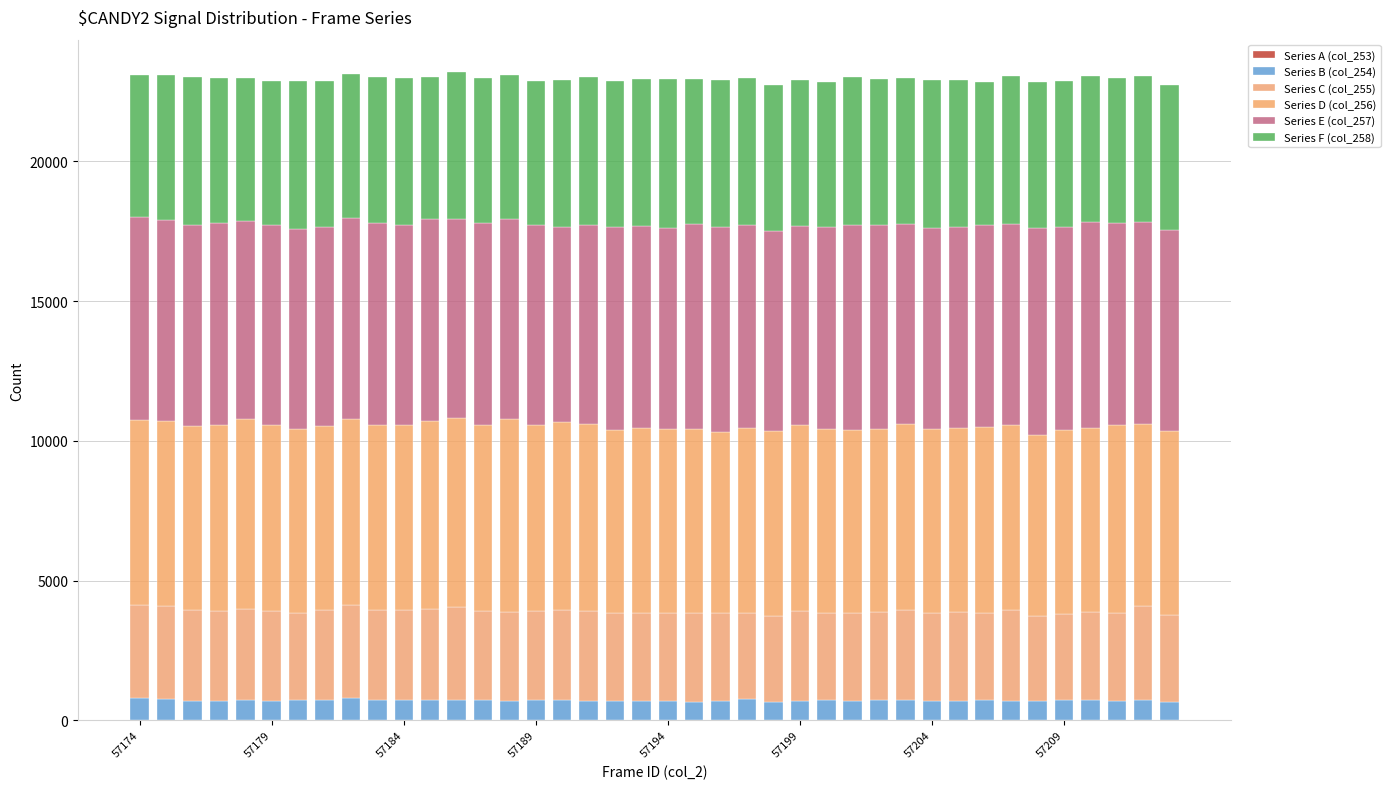

Are the bars grouped side by side (vs. stacked)?

No